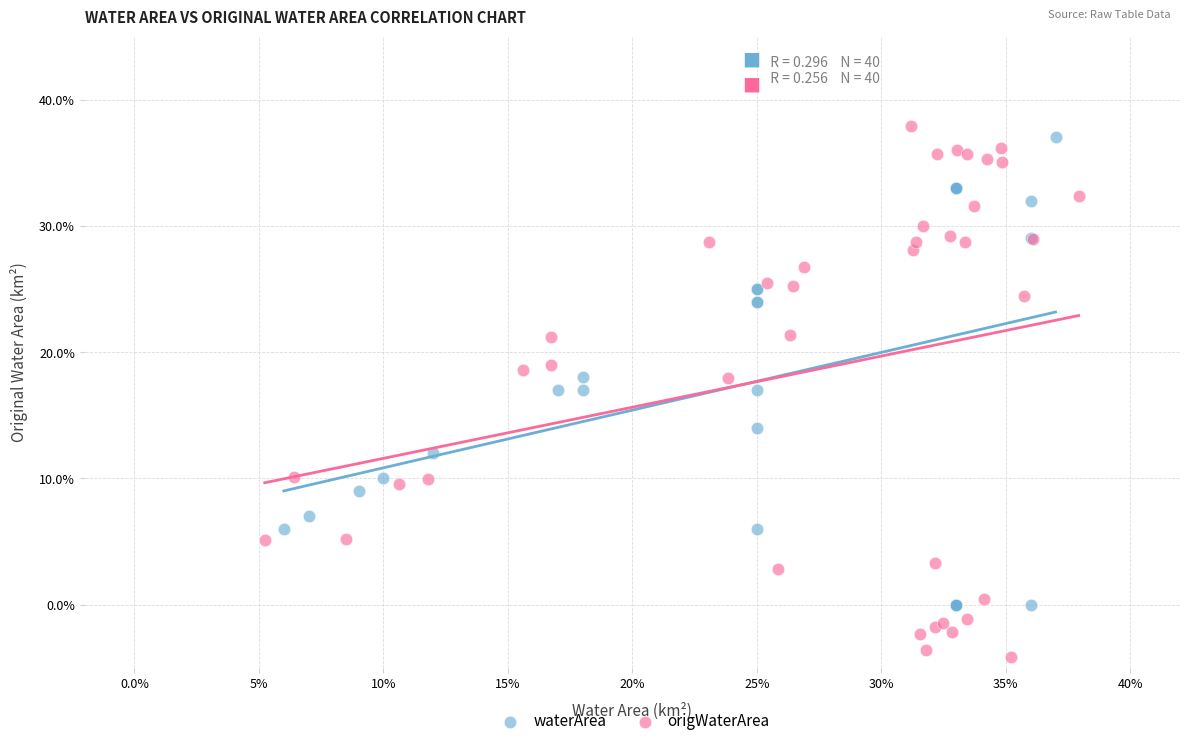

What are all the series names shown in the legend?

waterArea, origWaterArea